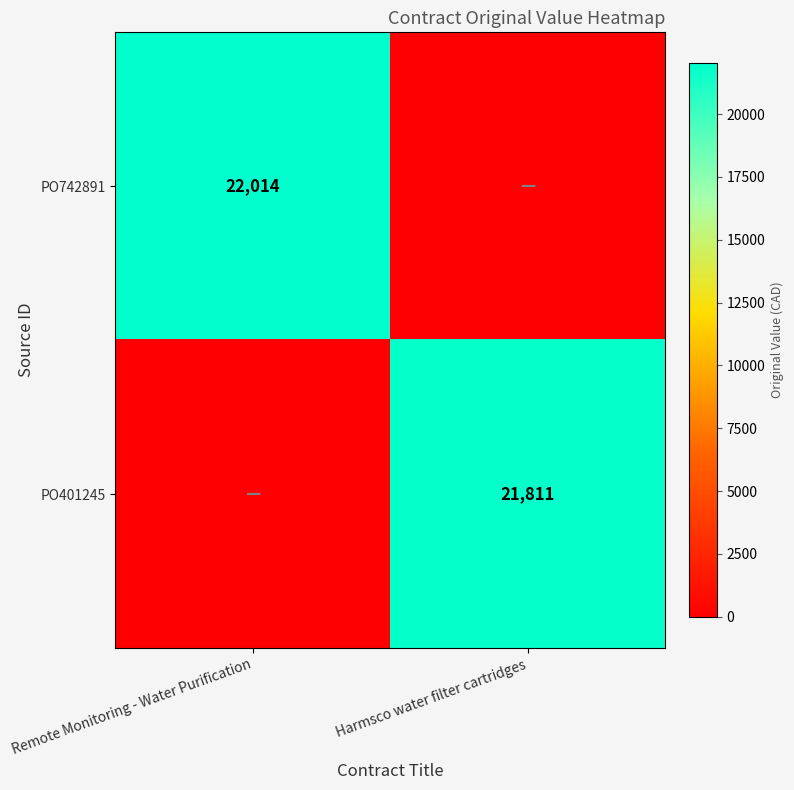

Which category has the highest value across all series?

Remote Monitoring - Water Purification